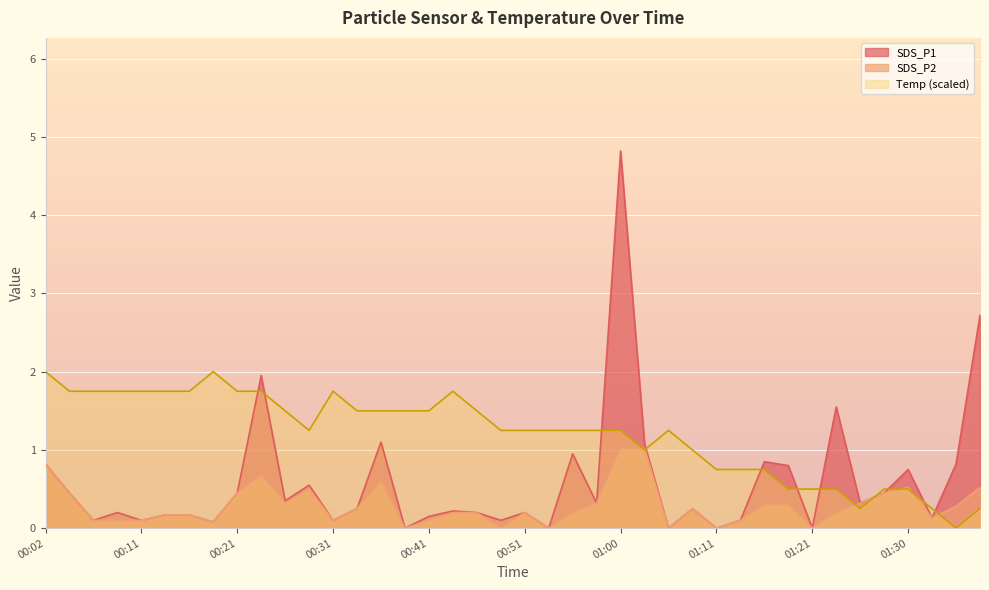

True or false: Temp and SDS_P2 intersect in this chart.

True